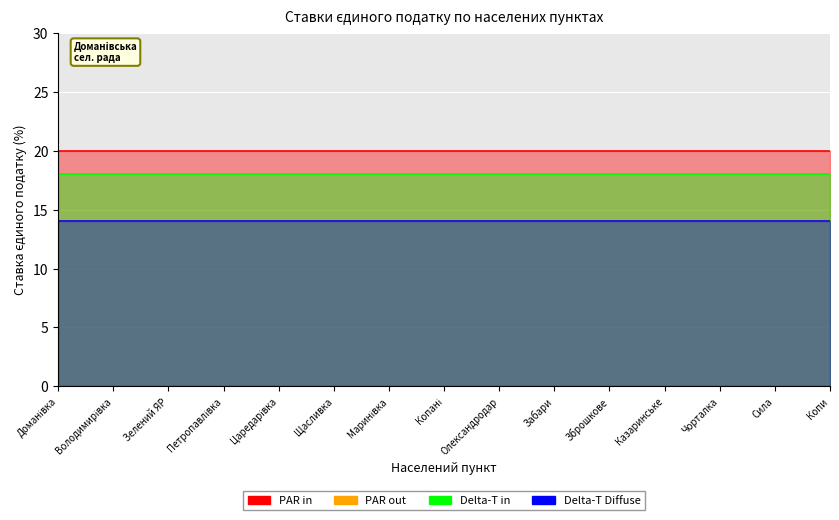

The value of PAR out at Зелений ЯР is 9. True or false?

False